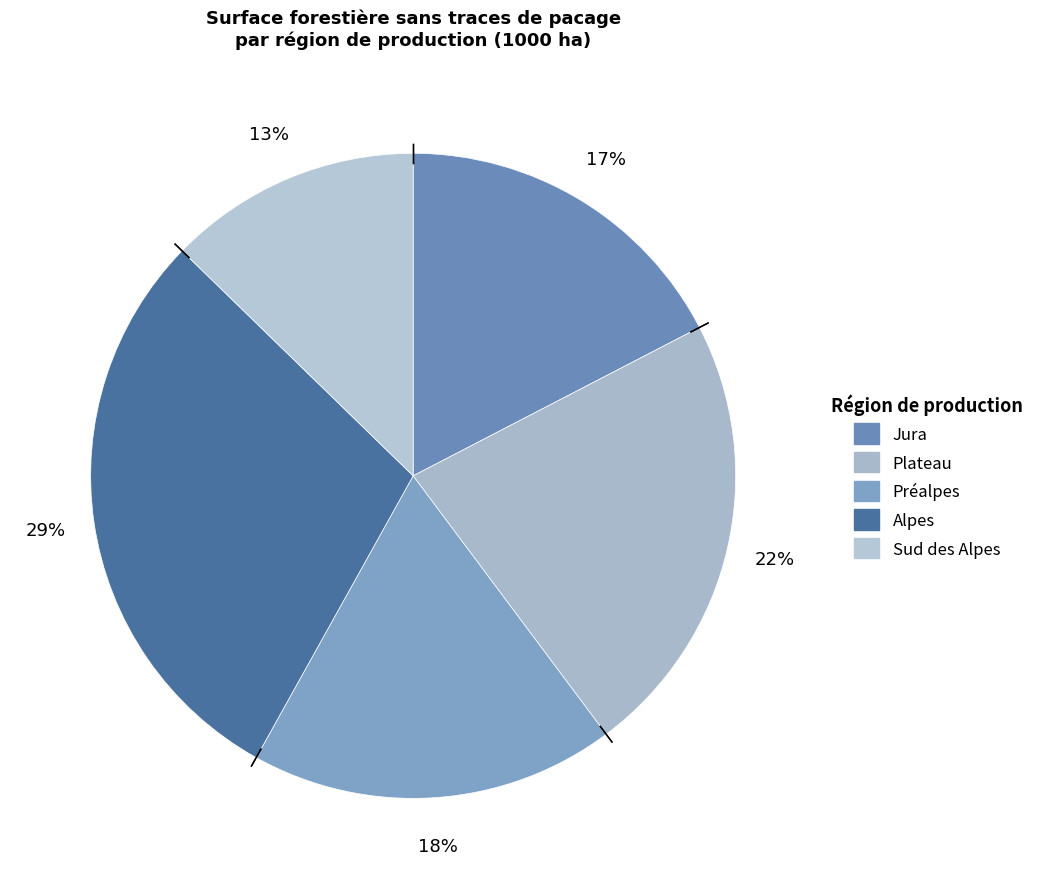

How many slices are in this pie chart?

5